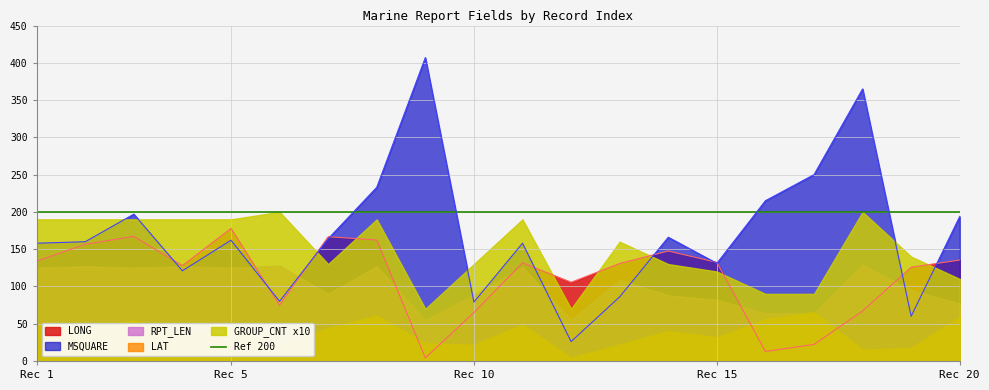

What is the spread (max minus min) of values at 1?

139.0